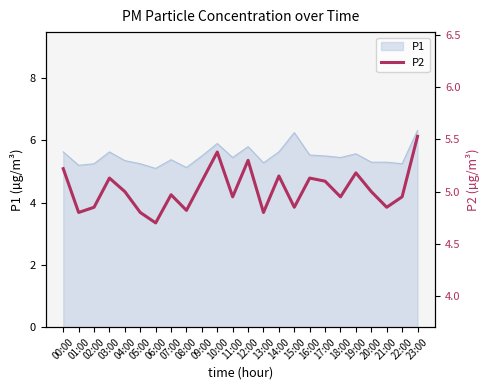

True or false: there are more than 1 points higher than both neighbors.

True